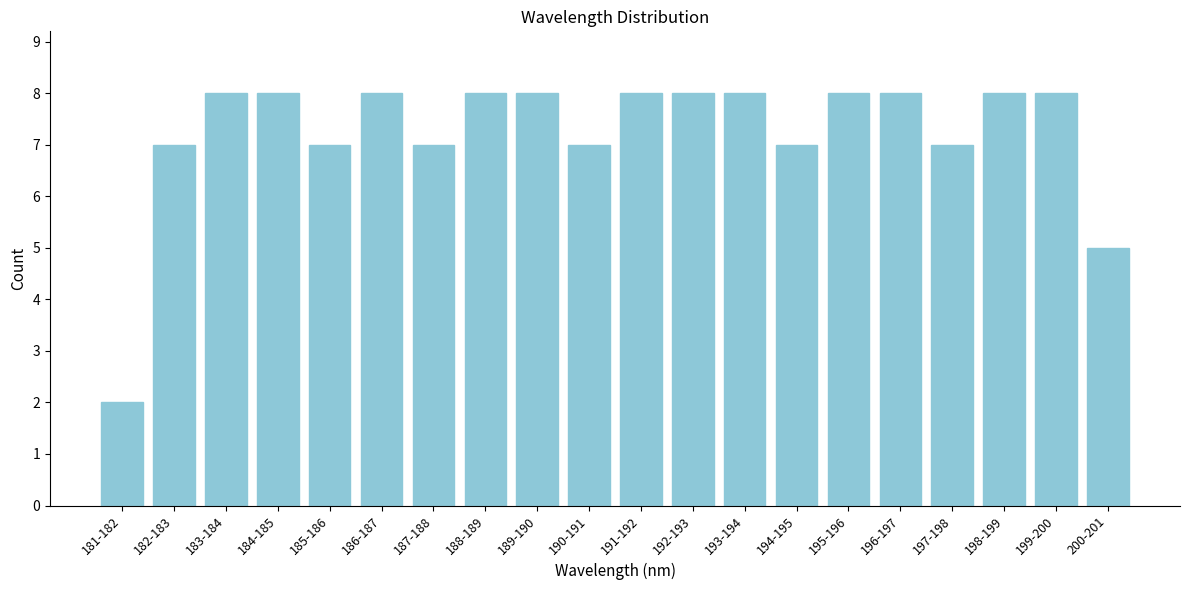

Reading left to right, transcribe all the data shown in this chart.

181-182=2	182-183=7	183-184=8	184-185=8	185-186=7	186-187=8	187-188=7	188-189=8	189-190=8	190-191=7	191-192=8	192-193=8	193-194=8	194-195=7	195-196=8	196-197=8	197-198=7	198-199=8	199-200=8	200-201=5